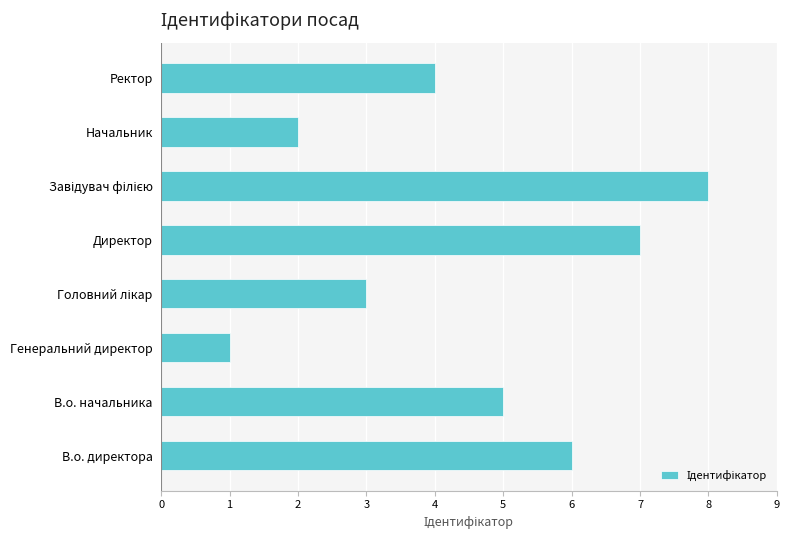

Reading top to bottom, extract all data points from this chart.

4	2	8	7	3	1	5	6